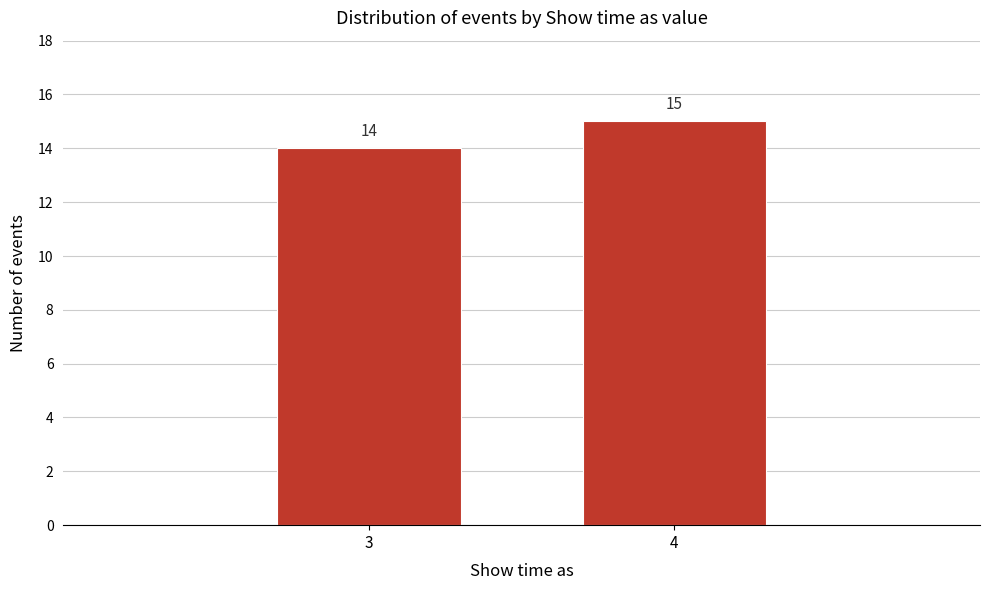

Reading right to left, extract all data points from this chart.

15	14